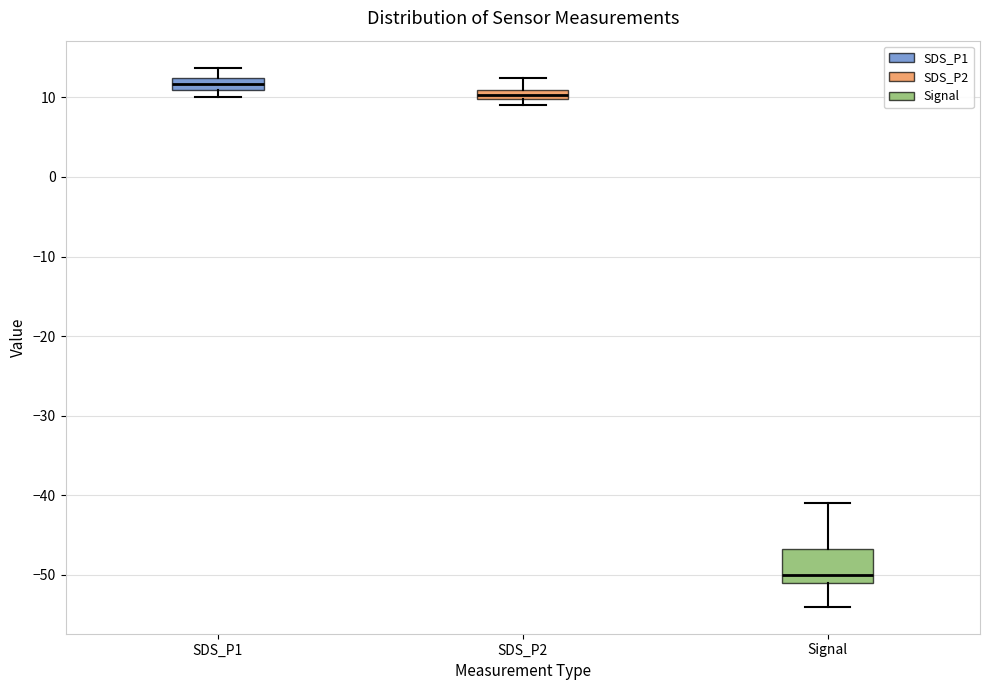

Which box has the highest median line?

SDS_P1